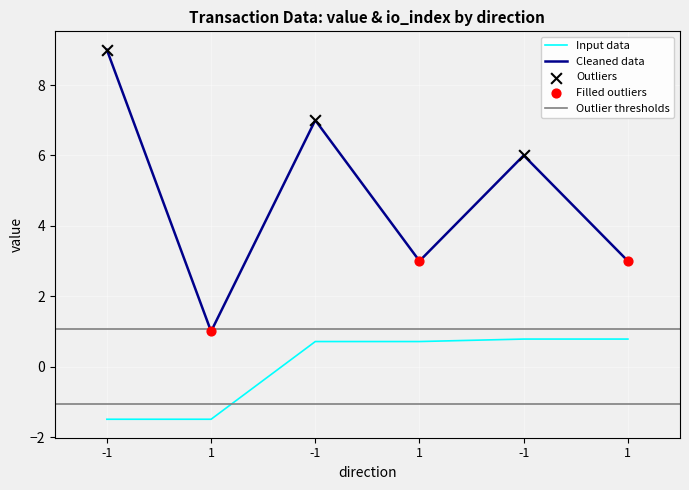

Is the value of io_index at 1 greater than the value of time_stamp at 1?

Yes